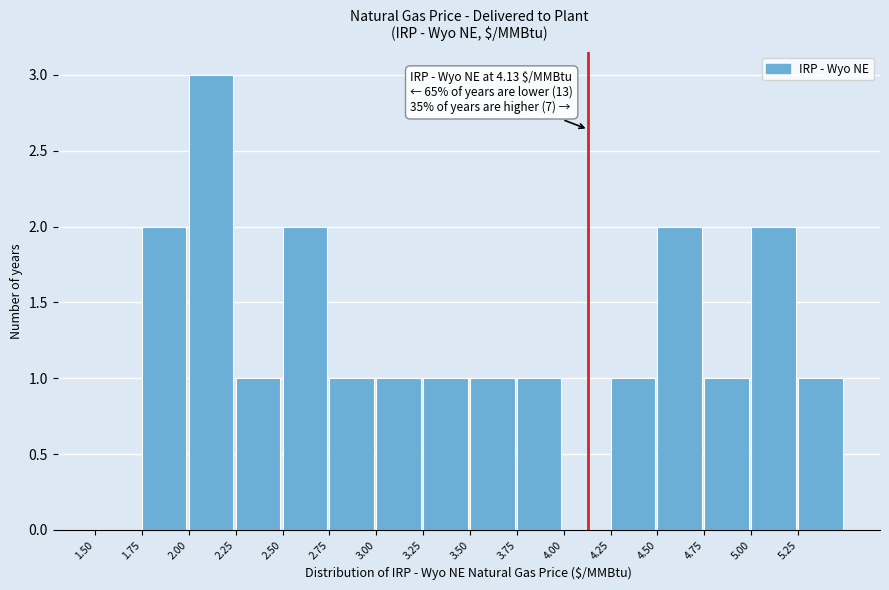

Which range on the x-axis has the tallest bar?

2.00 to 2.25